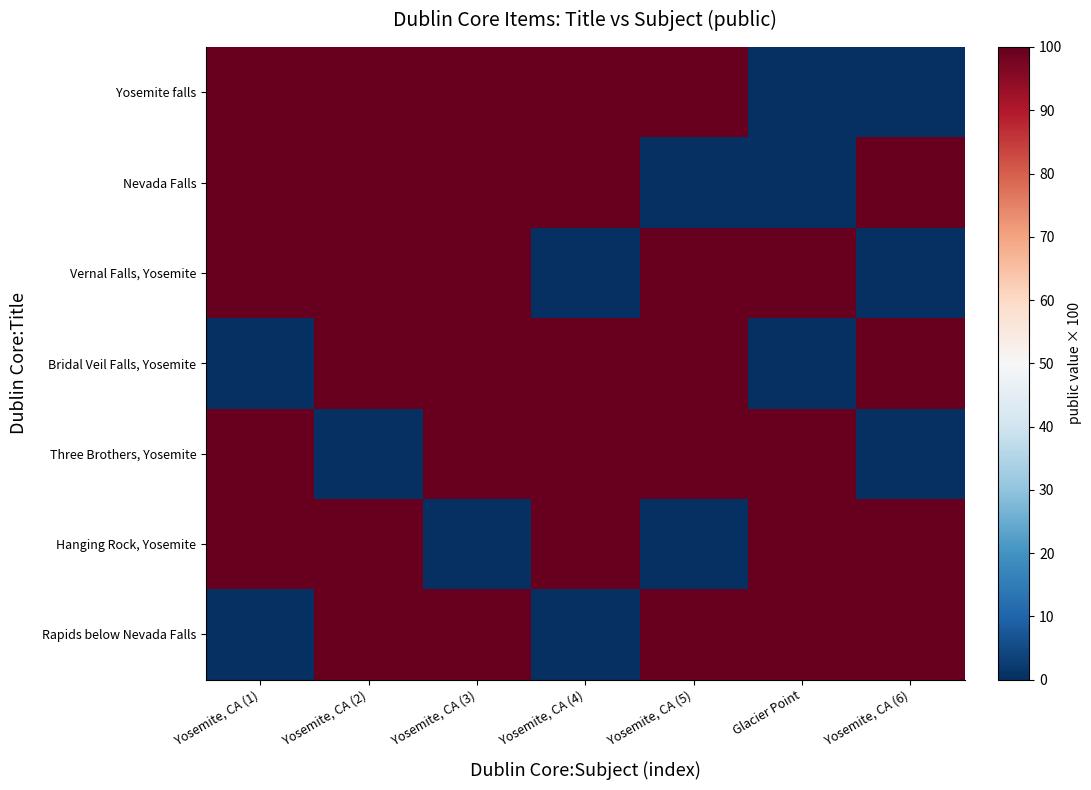

At which category is the sum across all series the highest?

Yosemite, CA (2)